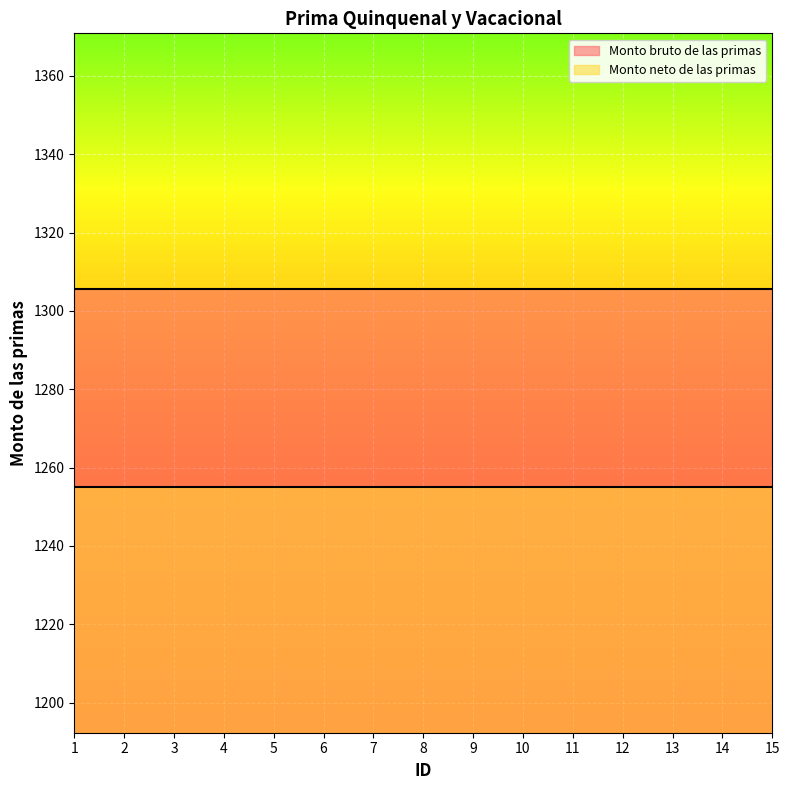

What is the spread (max minus min) of values at 5?

50.6